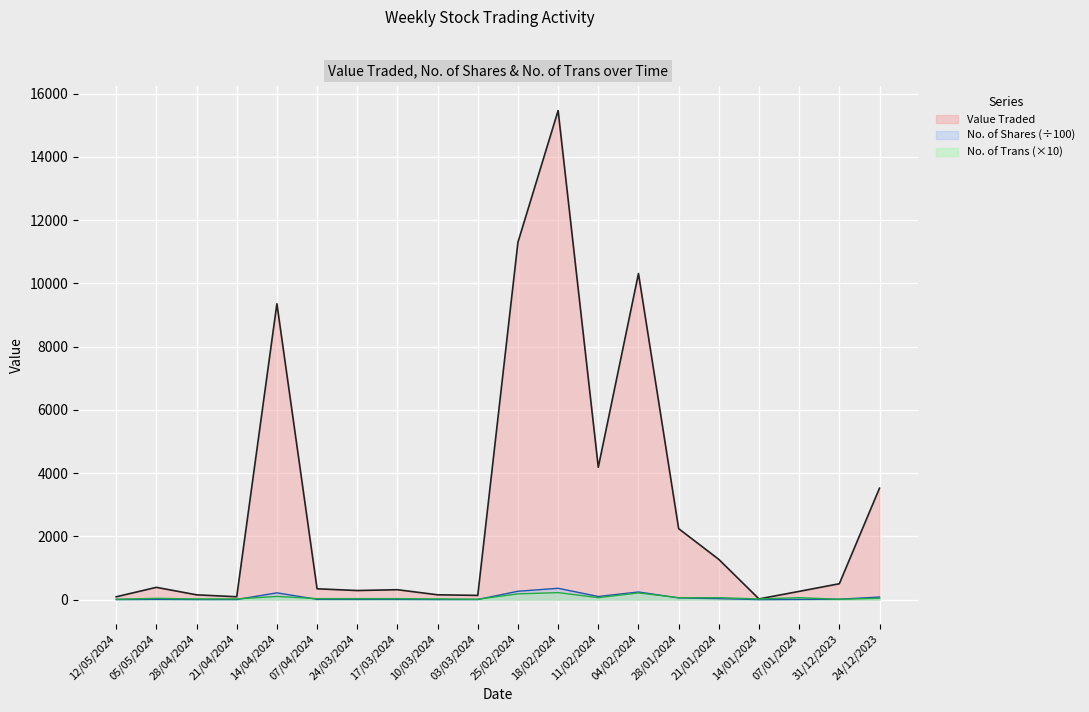

Is the value of Value Traded at 07/01/2024 greater than the value of No. of Shares at 04/02/2024?

Yes